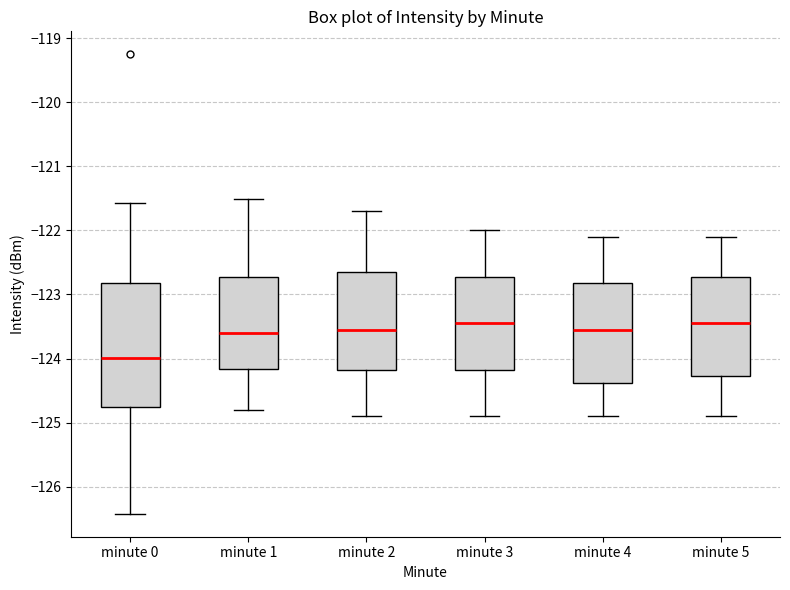

Reading left to right, read every box against the y-axis: the position of its median line, the range the box covers, and the ends of its whiskers. The values are not printed on the chart, so give them approximately, as read against the axis.

minute 0: median -124.0, box -124.8 to -122.8, whiskers -126.4 to -121.6
minute 1: median -123.6, box -124.2 to -122.7, whiskers -124.8 to -121.5
minute 2: median -123.5, box -124.2 to -122.6, whiskers -124.9 to -121.7
minute 3: median -123.4, box -124.2 to -122.7, whiskers -124.9 to -122.0
minute 4: median -123.5, box -124.4 to -122.8, whiskers -124.9 to -122.1
minute 5: median -123.4, box -124.3 to -122.7, whiskers -124.9 to -122.1